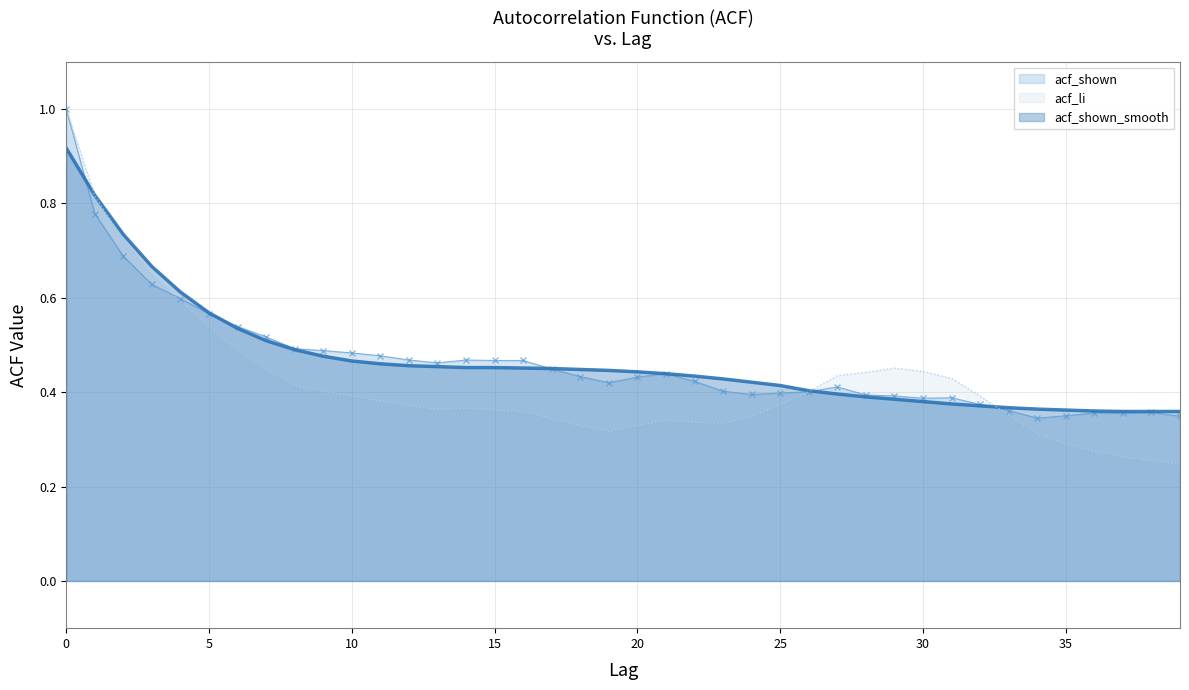

Reading left to right, extract all data points from this chart.

acf_shown: 0=1.0	1=0.8	2=0.7	3=0.6	4=0.6	5=0.6	6=0.5	7=0.5	8=0.5	9=0.5	10=0.5	11=0.5	12=0.5	13=0.5	14=0.5	15=0.5	16=0.5	17=0.4	18=0.4	19=0.4	20=0.4	21=0.4	22=0.4	23=0.4	24=0.4	25=0.4	26=0.4	27=0.4	28=0.4	29=0.4	30=0.4	31=0.4	32=0.4	33=0.4	34=0.3	35=0.3	36=0.4	37=0.4	38=0.4	39=0.3
acf_shown_smooth: 0=0.9	1=0.8	2=0.7	3=0.7	4=0.6	5=0.6	6=0.5	7=0.5	8=0.5	9=0.5	10=0.5	11=0.5	12=0.5	13=0.5	14=0.5	15=0.5	16=0.5	17=0.5	18=0.4	19=0.4	20=0.4	21=0.4	22=0.4	23=0.4	24=0.4	25=0.4	26=0.4	27=0.4	28=0.4	29=0.4	30=0.4	31=0.4	32=0.4	33=0.4	34=0.4	35=0.4	36=0.4	37=0.4	38=0.4	39=0.4
acf_li: 0=1.0	1=0.8	2=0.7	3=0.6	4=0.6	5=0.5	6=0.5	7=0.4	8=0.4	9=0.4	10=0.4	11=0.4	12=0.4	13=0.4	14=0.4	15=0.4	16=0.4	17=0.3	18=0.3	19=0.3	20=0.3	21=0.3	22=0.3	23=0.3	24=0.3	25=0.4	26=0.4	27=0.4	28=0.4	29=0.5	30=0.4	31=0.4	32=0.4	33=0.4	34=0.3	35=0.3	36=0.3	37=0.3	38=0.3	39=0.2